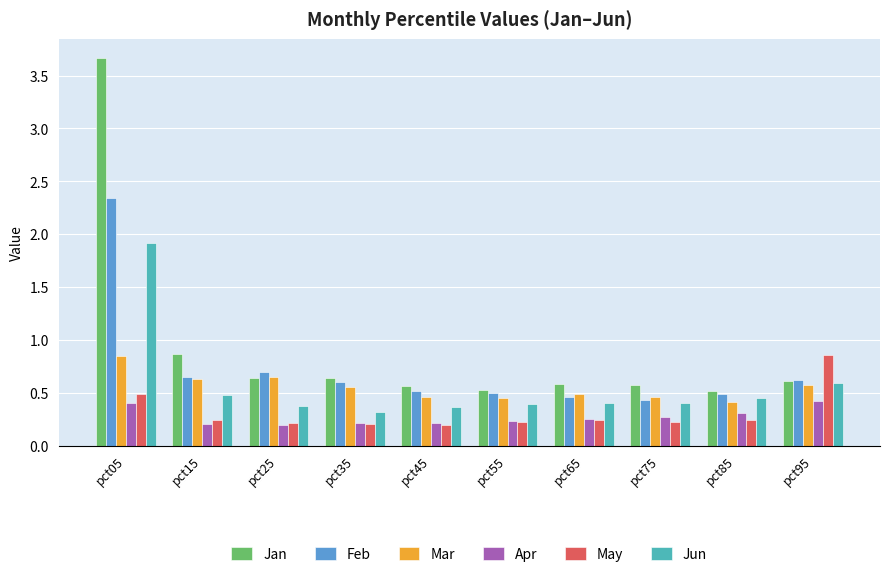

At which category is the sum across all series the highest?

pct05